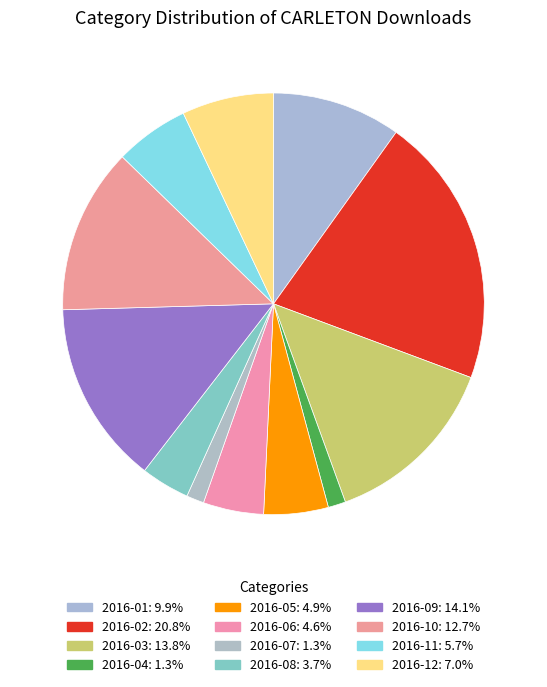

Which slice is the smallest?

2016-04